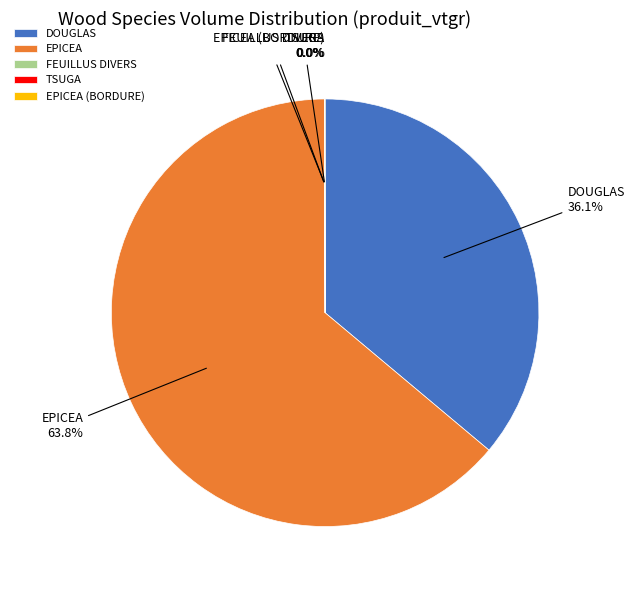

What percentage is NOT represented by DOUGLAS?

63.9%